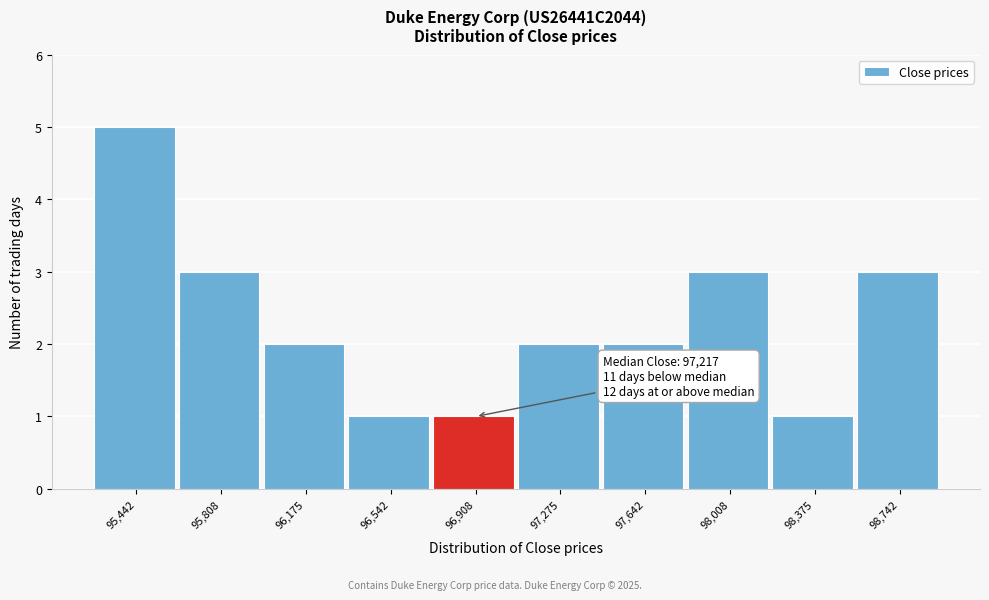

Reading left to right, extract all data points from this chart.

95,442=5	95,808=3	96,175=2	96,542=1	96,908=1	97,275=2	97,642=2	98,008=3	98,375=1	98,742=3